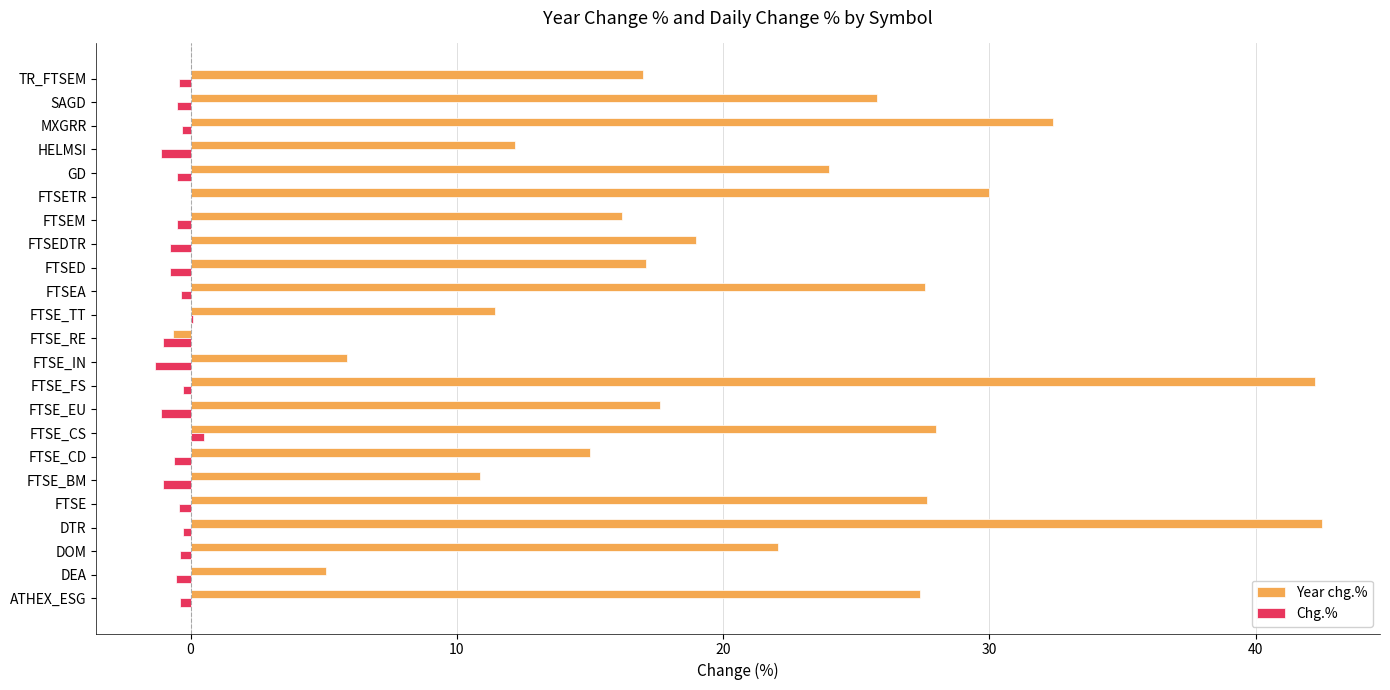

Is the value of Chg.% at SAGD greater than the value of Year chg.% at FTSED?

No